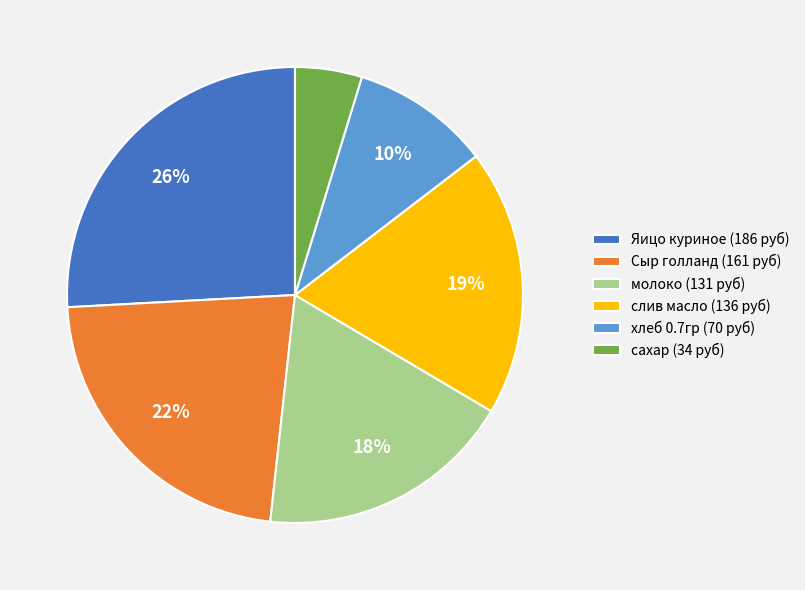

Which has a higher value, Яицо куриное or слив масло?

Яицо куриное